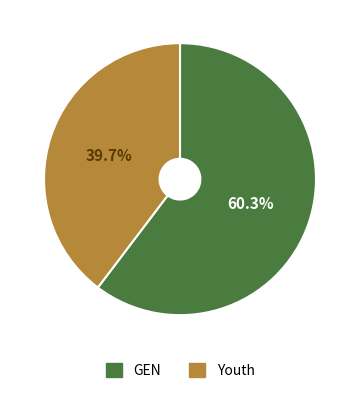

The Youth slice represents 27% of the pie. True or false?

False